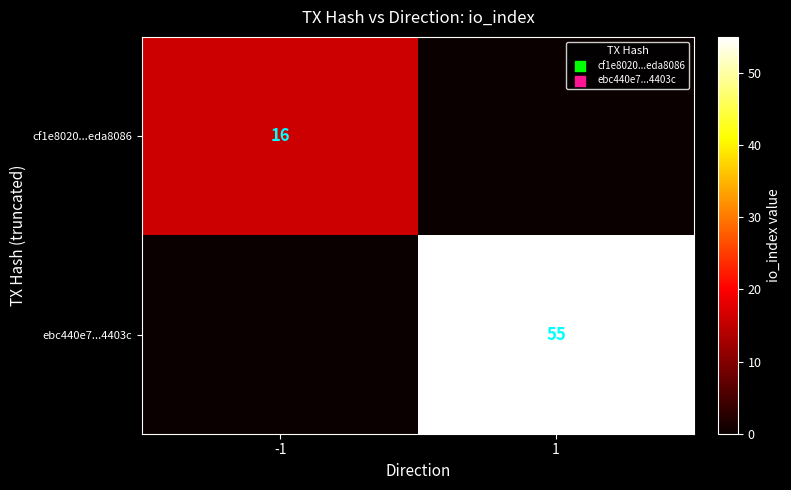

True or false: ebc440e7...4403c has a value of 21 at 1.

False